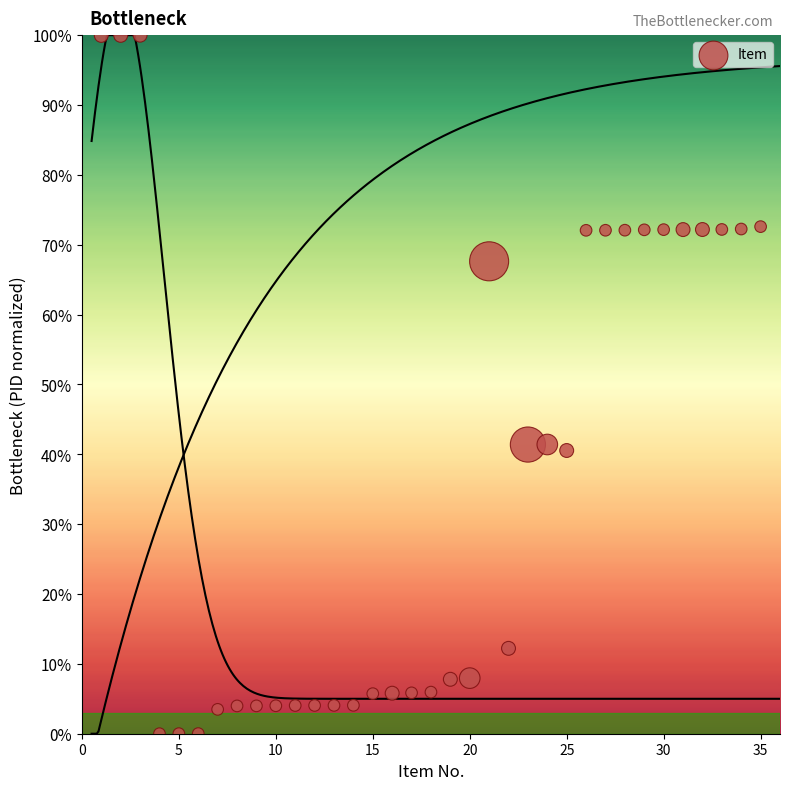

What is the range of Y values (max minus min)?

100.0